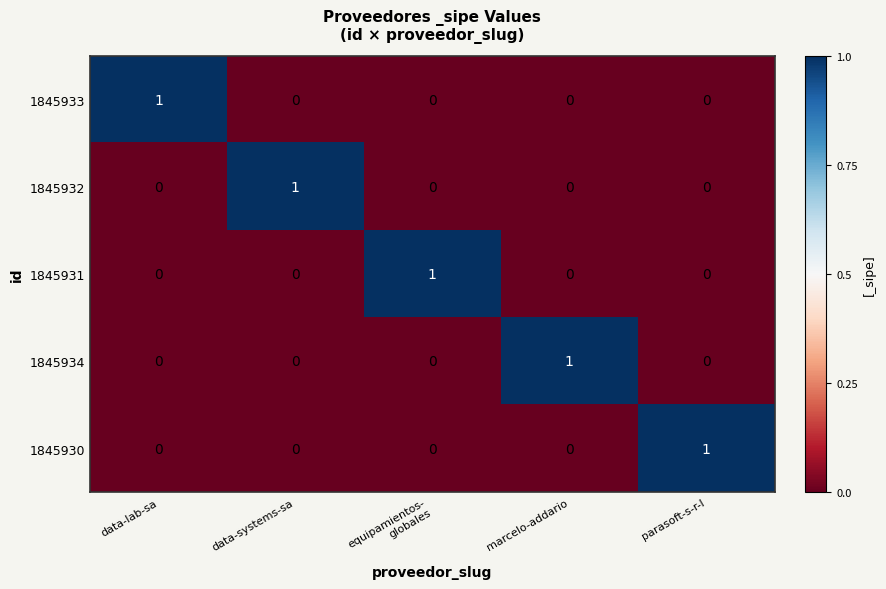

At how many categories does at least one series exceed 0?

5